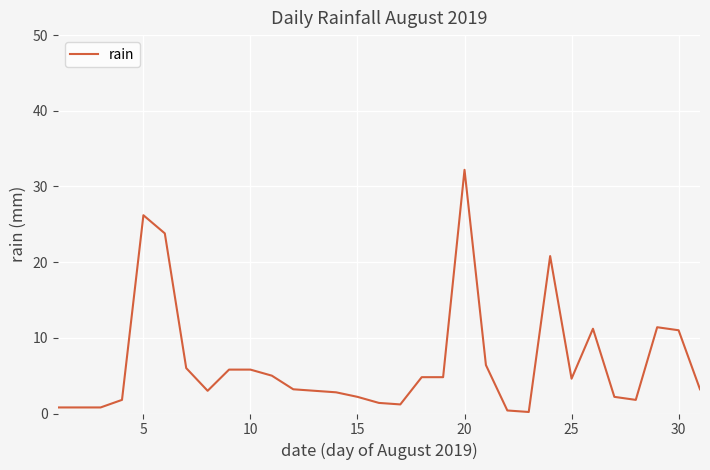

What is the difference between the maximum and minimum values?

32.0